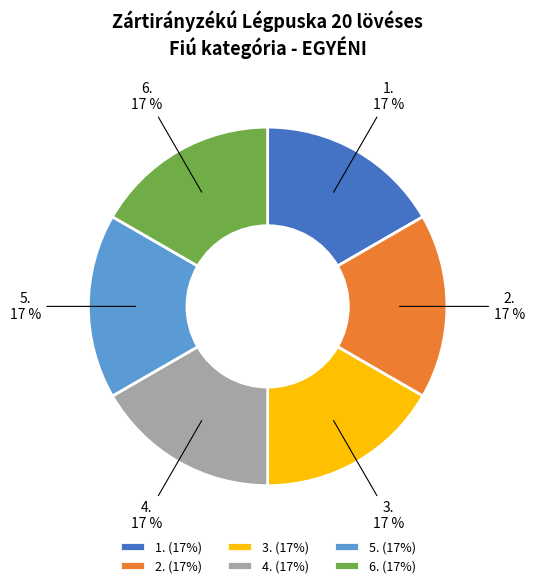

To the nearest percent, what is the average slice percentage?

17%